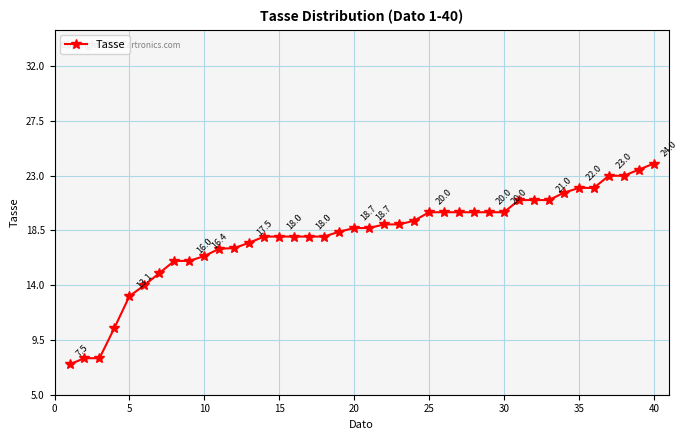

Does the chart have visible grid lines?

Yes